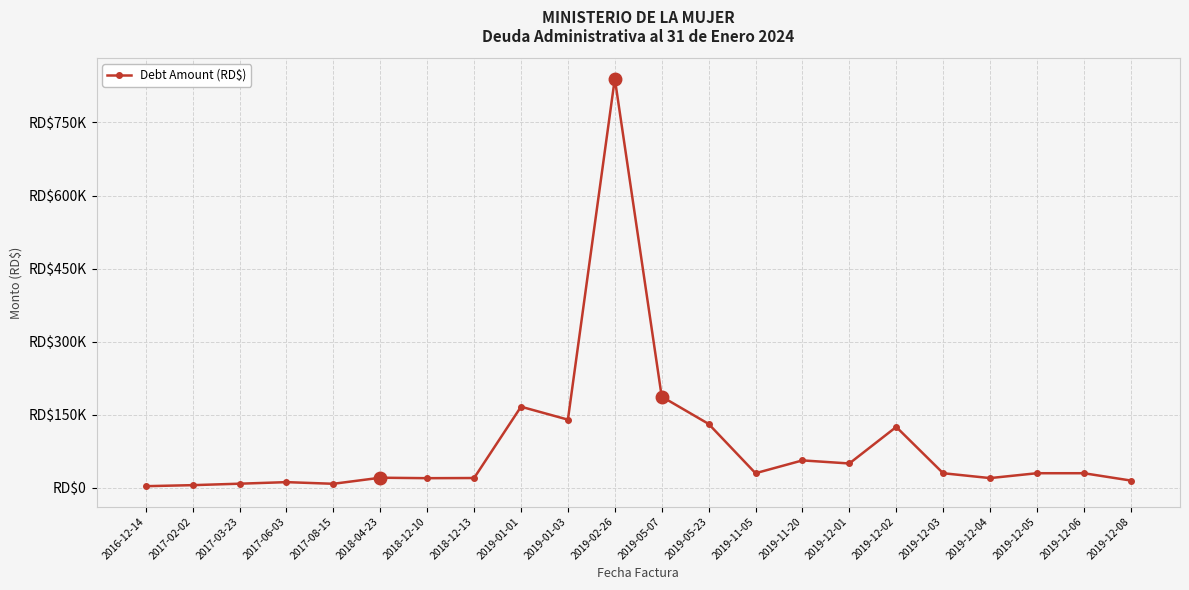

Does the chart have visible grid lines?

Yes